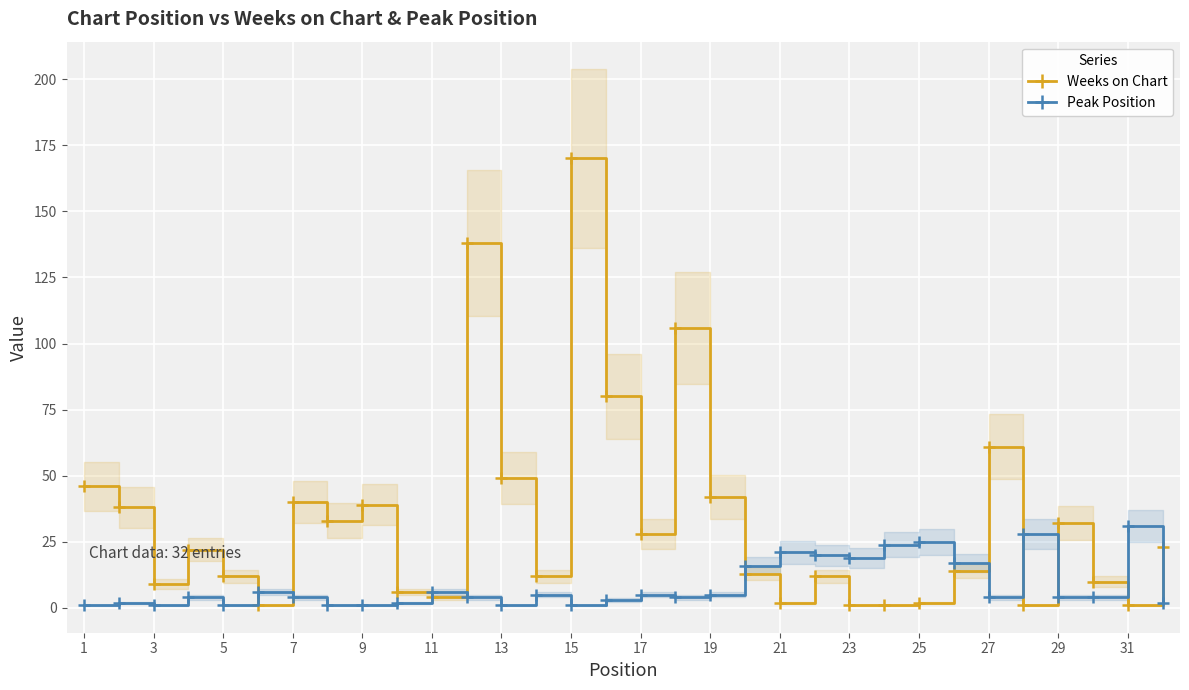

The Peak Position series shows 21 at 21. True or false?

True